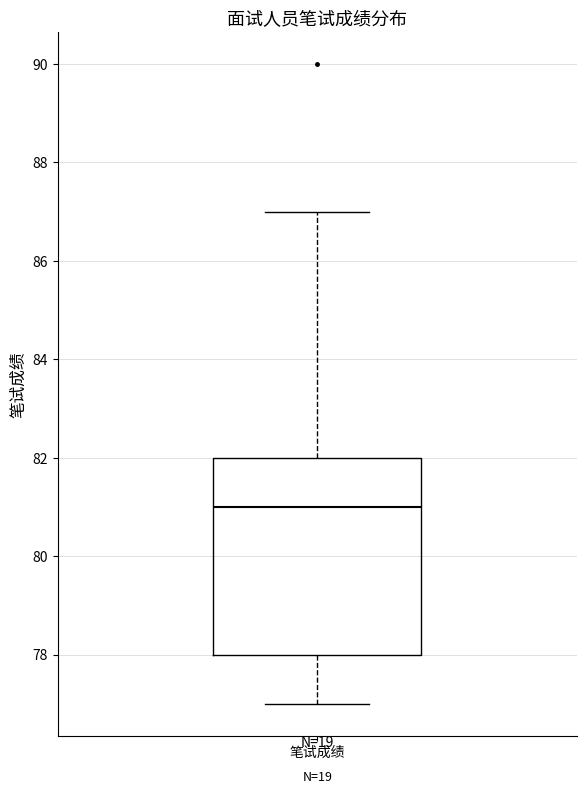

Where is the upper edge of the box for 笔试成绩 on the y-axis? The values are not printed on the chart, so give them approximately, as read against the axis.

82